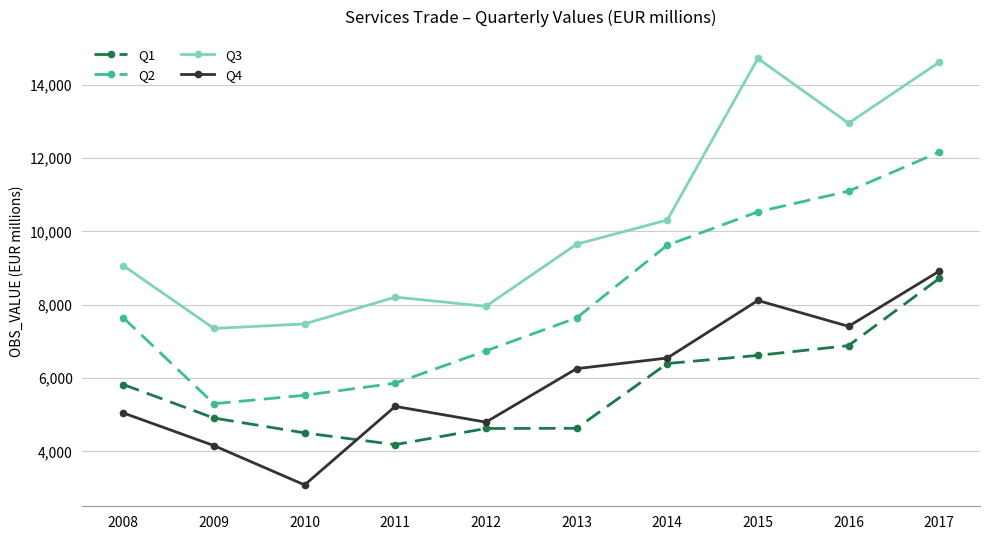

Which category has the lowest value across all series?

2010